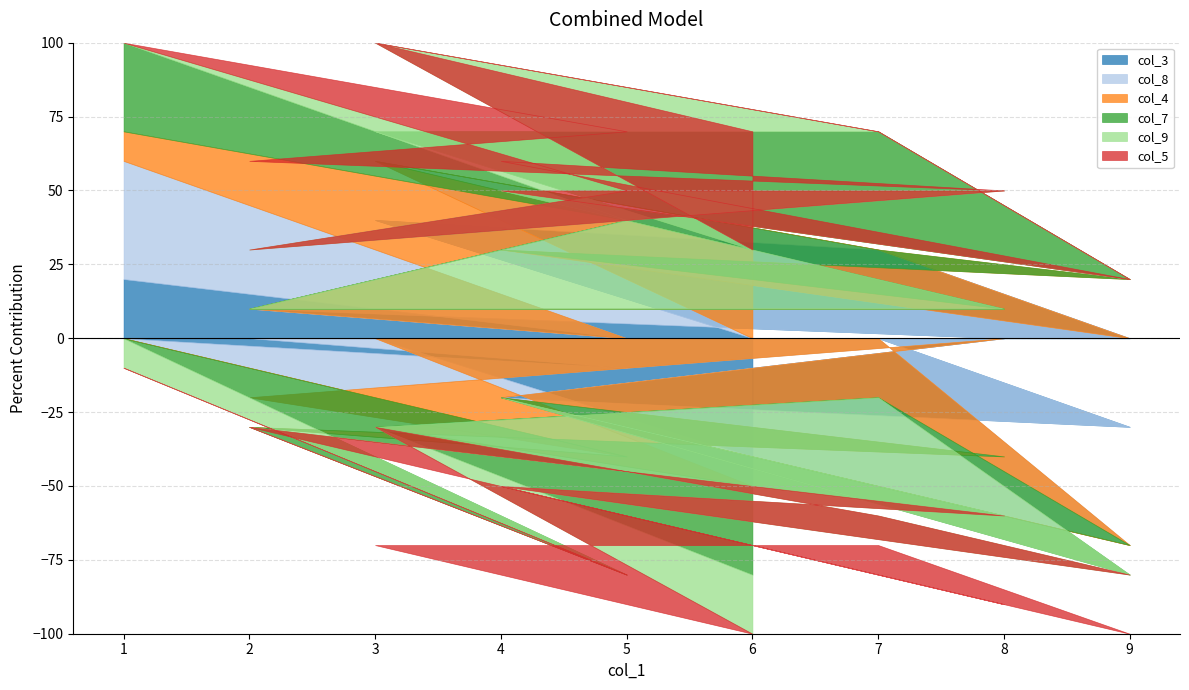

Which label corresponds to the smallest value in the chart?

6